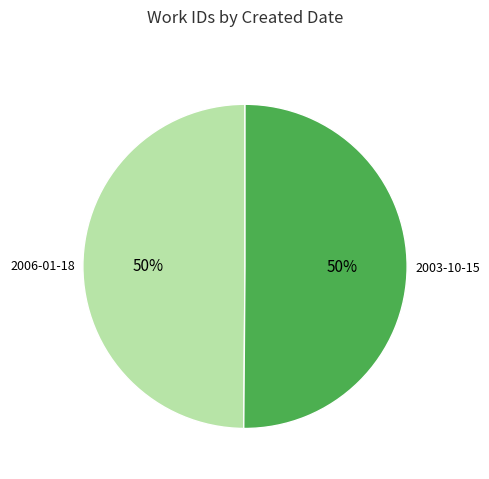

To the nearest percent, what is the average slice percentage?

50%